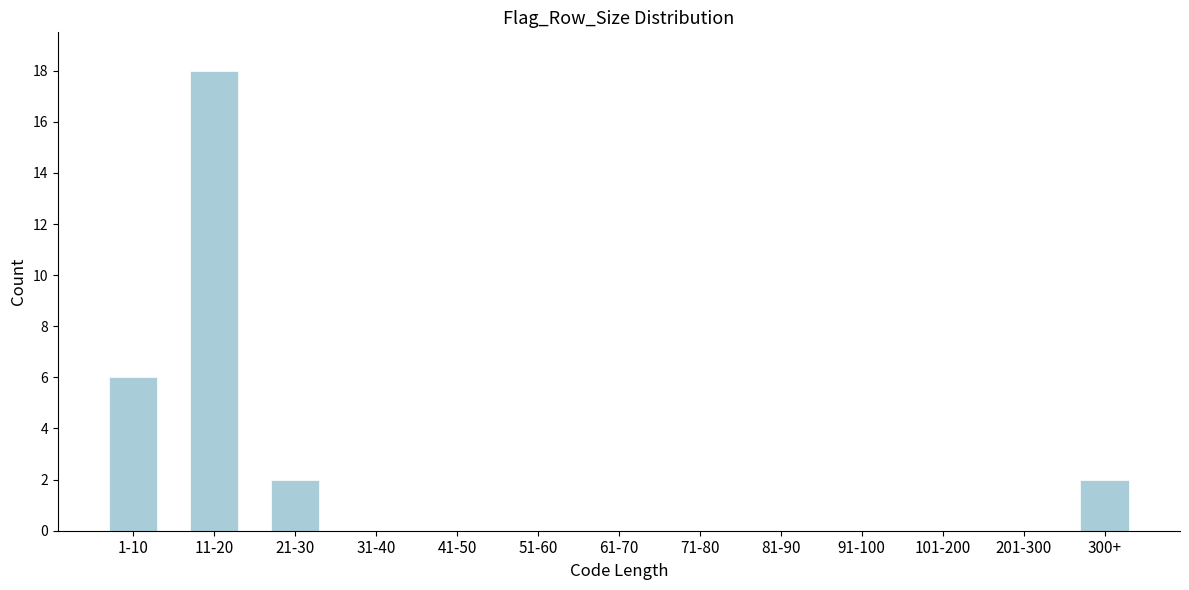

Reading left to right, what are all the values shown in this chart?

1-10=6	11-20=18	21-30=2	31-40=0	41-50=0	51-60=0	61-70=0	71-80=0	81-90=0	91-100=0	101-200=0	201-300=0	300+=2